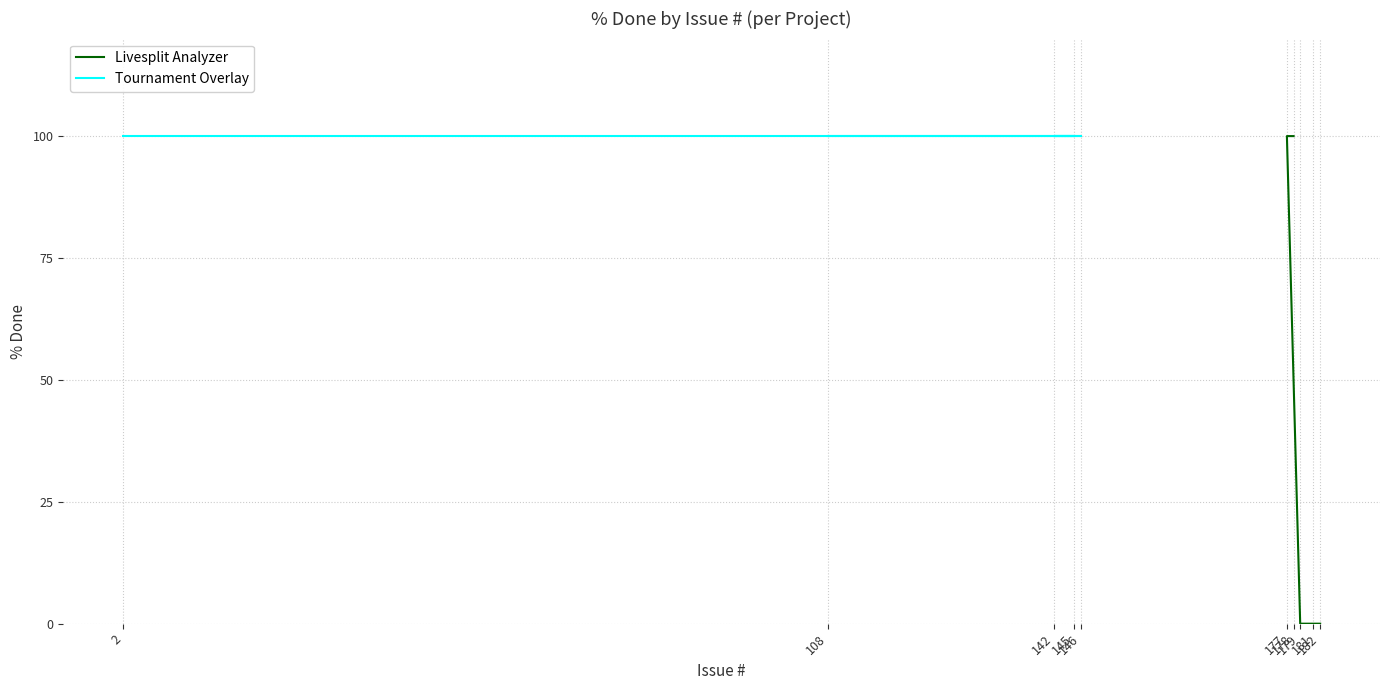

True or false: Livesplit Analyzer and Tournament Overlay intersect in this chart.

False